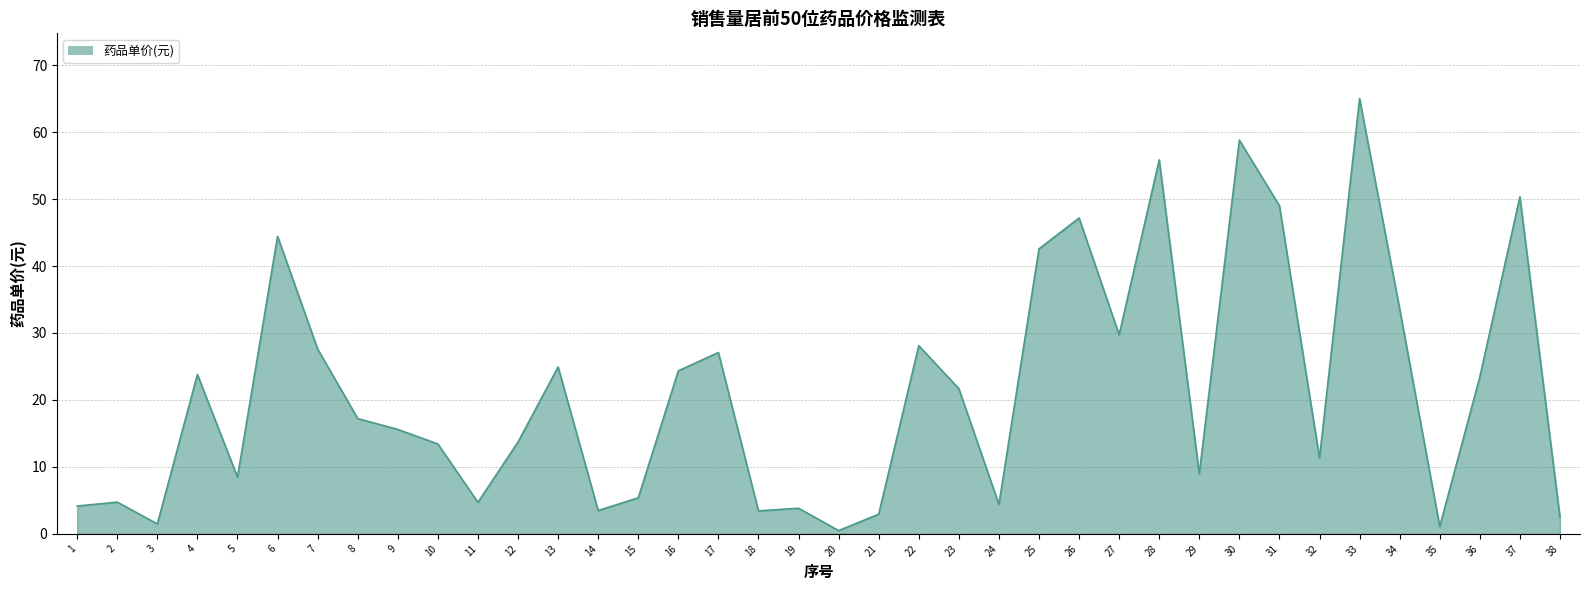

At which label is the value closest to 32?

34